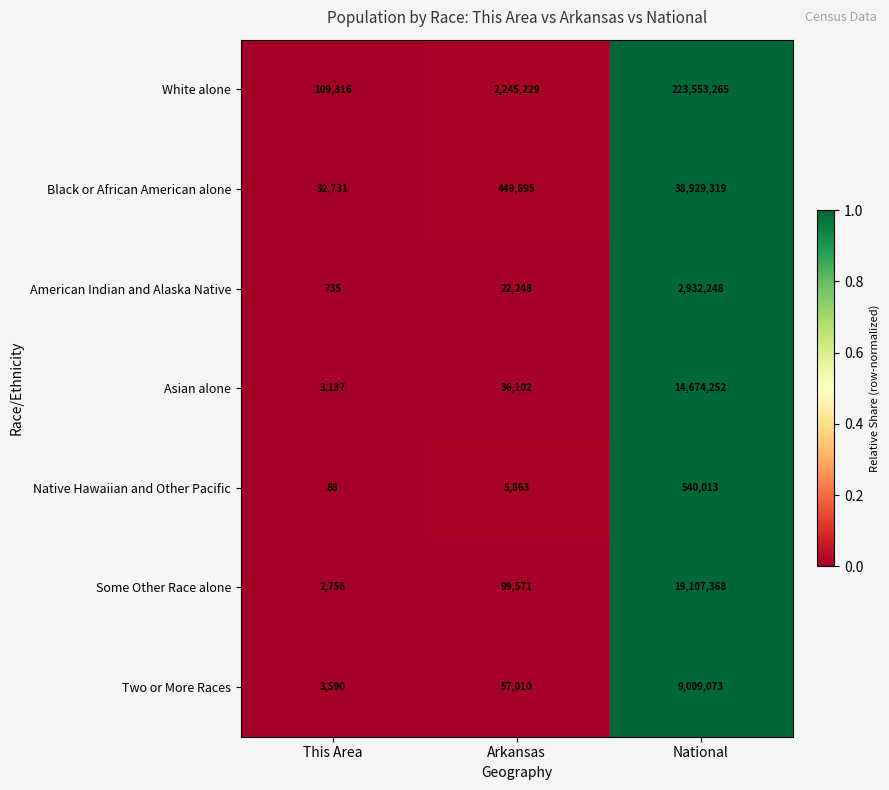

Which series has the largest total across all categories?

White alone